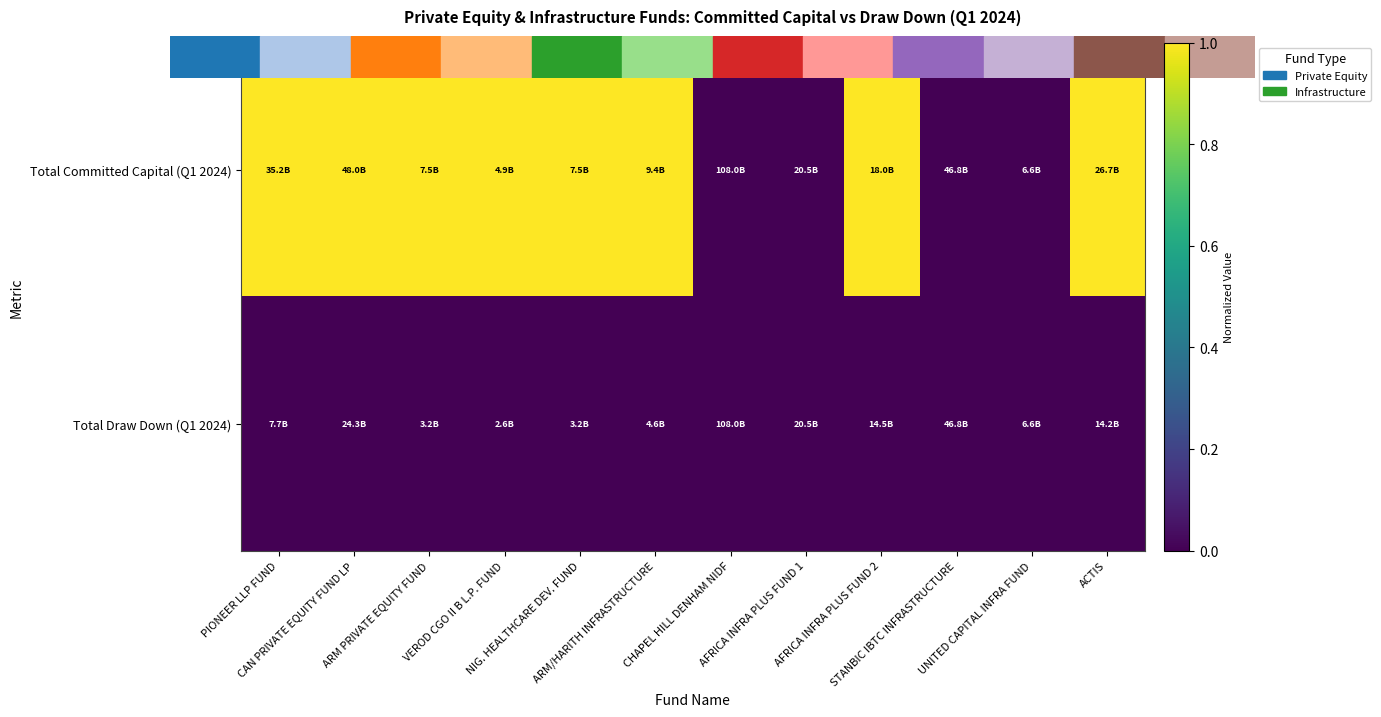

Reading left to right, transcribe all the data shown in this chart.

Total Committed Capital (Q1 2024): PIONEER LLP FUND=1	CAN PRIVATE EQUITY FUND LP=1	ARM PRIVATE EQUITY FUND=1	VEROD CGO II B L.P. FUND=1	NIG. HEALTHCARE DEV. FUND=1	ARM/HARITH INFRASTRUCTURE=1	CHAPEL HILL DENHAM NIDF=0	AFRICA INFRA PLUS FUND 1=0	AFRICA INFRA PLUS FUND 2=1	STANBIC IBTC INFRASTRUCTURE=0	UNITED CAPITAL INFRA FUND=0	ACTIS=1
Total Draw Down (Q1 2024): PIONEER LLP FUND=0	CAN PRIVATE EQUITY FUND LP=0	ARM PRIVATE EQUITY FUND=0	VEROD CGO II B L.P. FUND=0	NIG. HEALTHCARE DEV. FUND=0	ARM/HARITH INFRASTRUCTURE=0	CHAPEL HILL DENHAM NIDF=0	AFRICA INFRA PLUS FUND 1=0	AFRICA INFRA PLUS FUND 2=0	STANBIC IBTC INFRASTRUCTURE=0	UNITED CAPITAL INFRA FUND=0	ACTIS=0